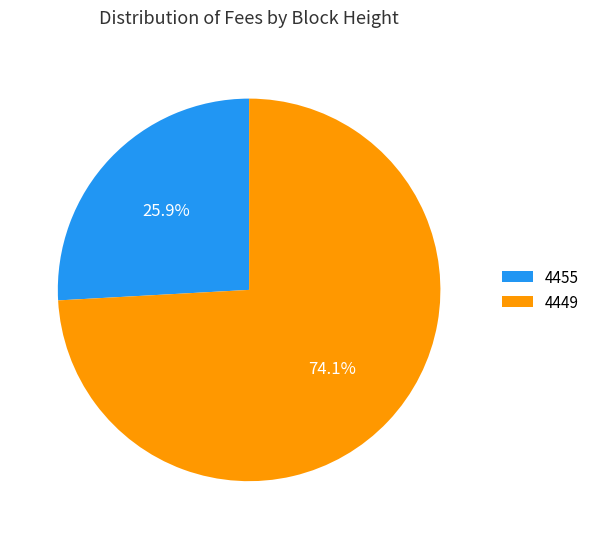

How many slices are in this pie chart?

2